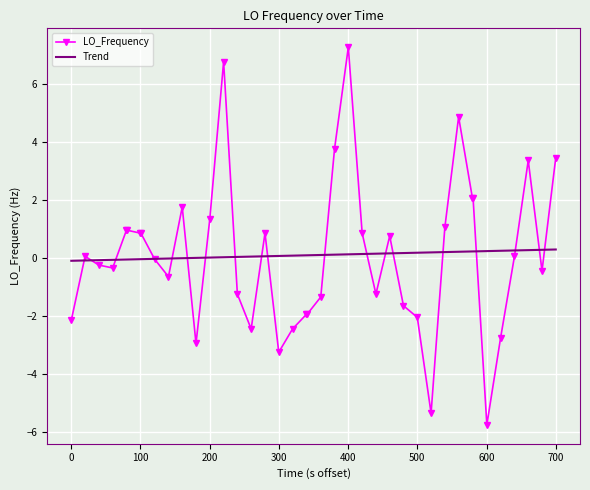

Which series has the largest range (max minus min)?

LO_Frequency